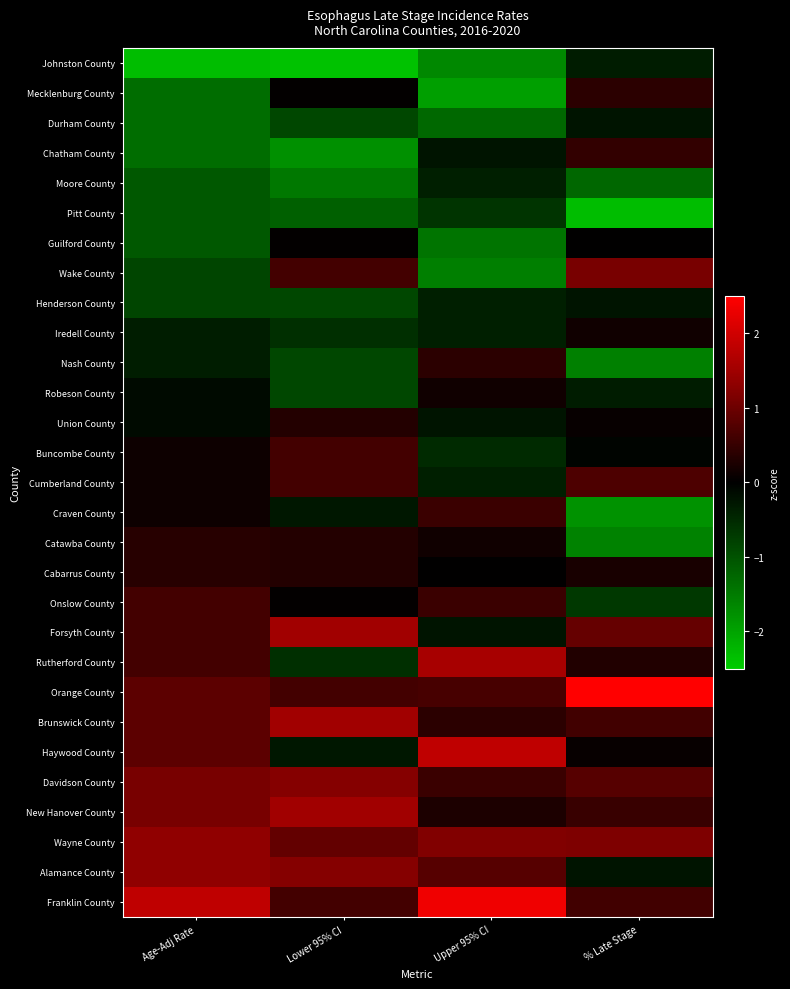

At which category does the chart reach its minimum across all series?

Lower 95% CI